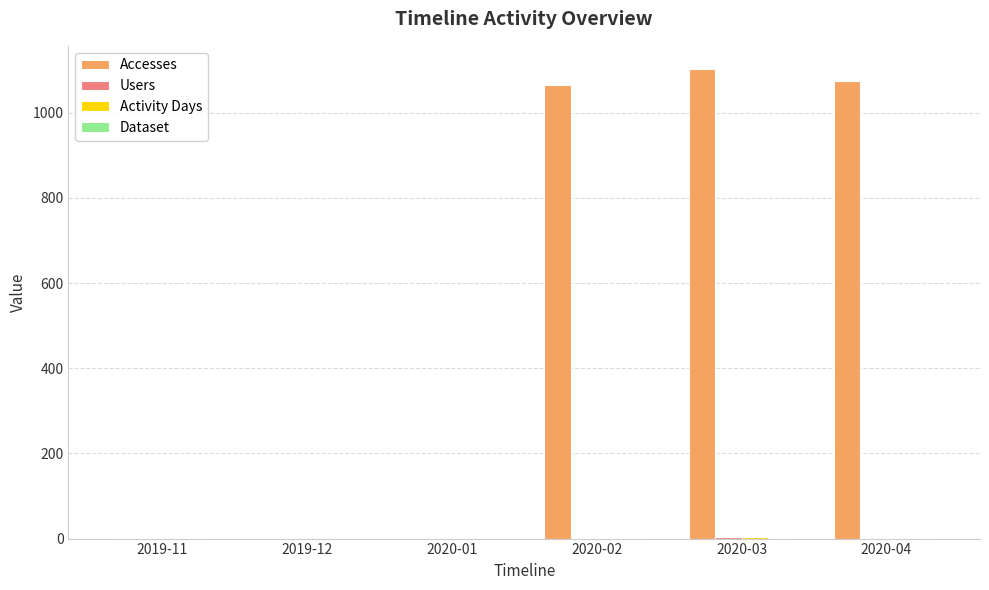

At which category does the chart reach its peak across all series?

2020-03